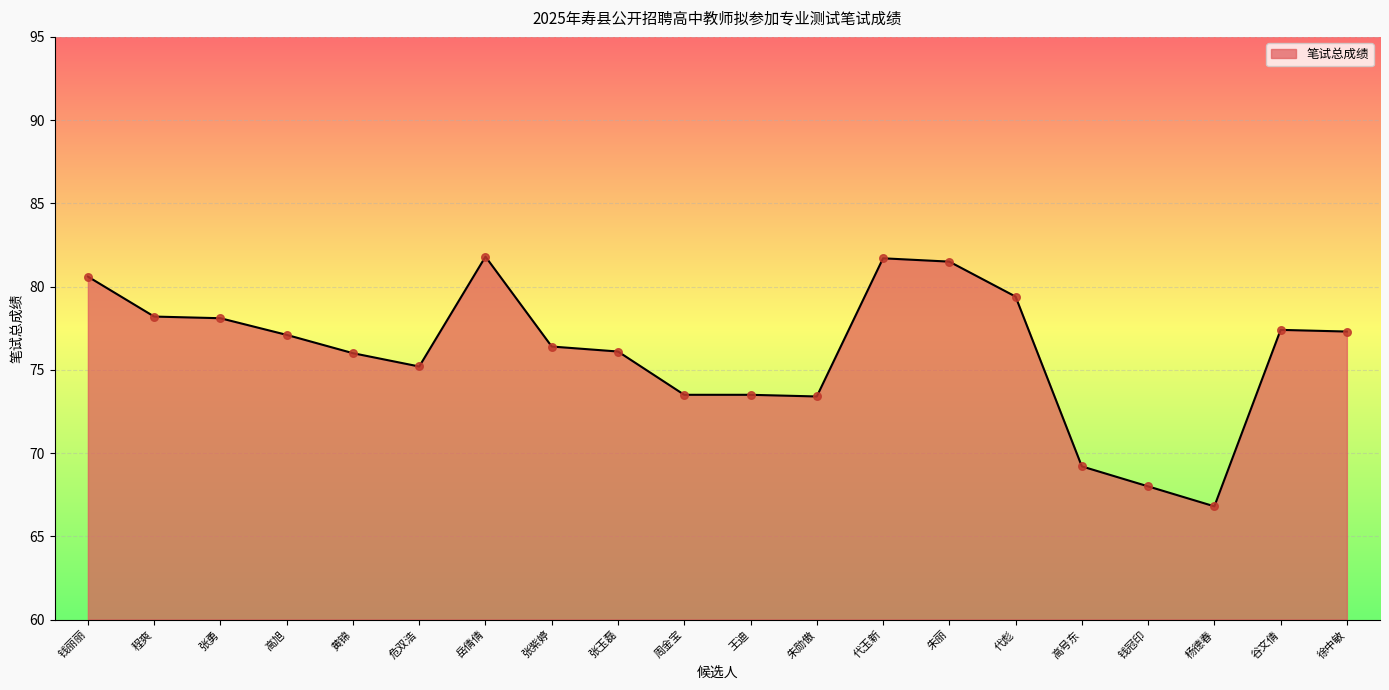

What is the change in value from 高旭 to 代玉新?

+4.6